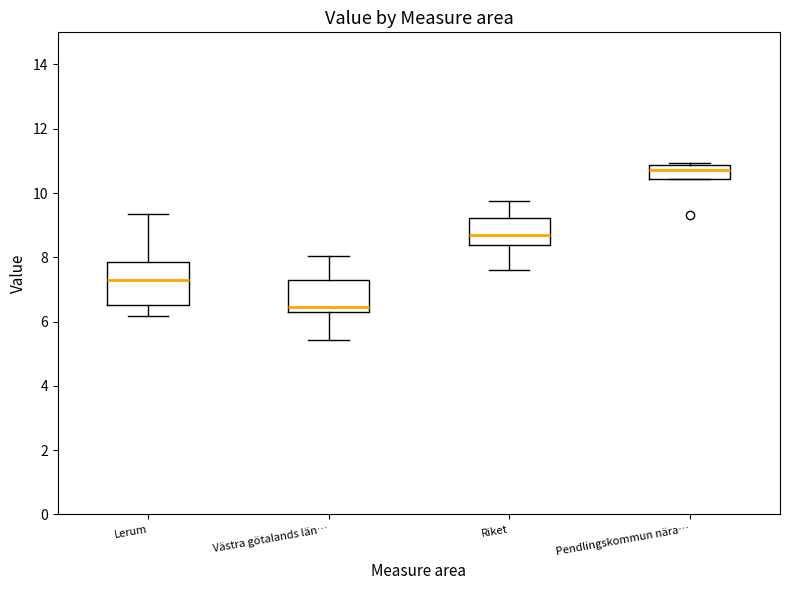

Reading left to right, transcribe this box plot: for each box, give where its median line is, the range the box spans, and where its two whiskers end, as read against the y-axis. The values are not printed on the chart, so give them approximately, as read against the axis.

Lerum: median 7.2, box 6.6 to 7.8, whiskers 6.2 to 9.4
Västra götalands län…: median 6.4, box 6.2 to 7.2, whiskers 5.4 to 8.0
Riket: median 8.6, box 8.4 to 9.2, whiskers 7.6 to 9.8
Pendlingskommun nära…: median 10.8 (just below the box's upper edge), box 10.4 to 10.8, whiskers 10.4 to 11.0